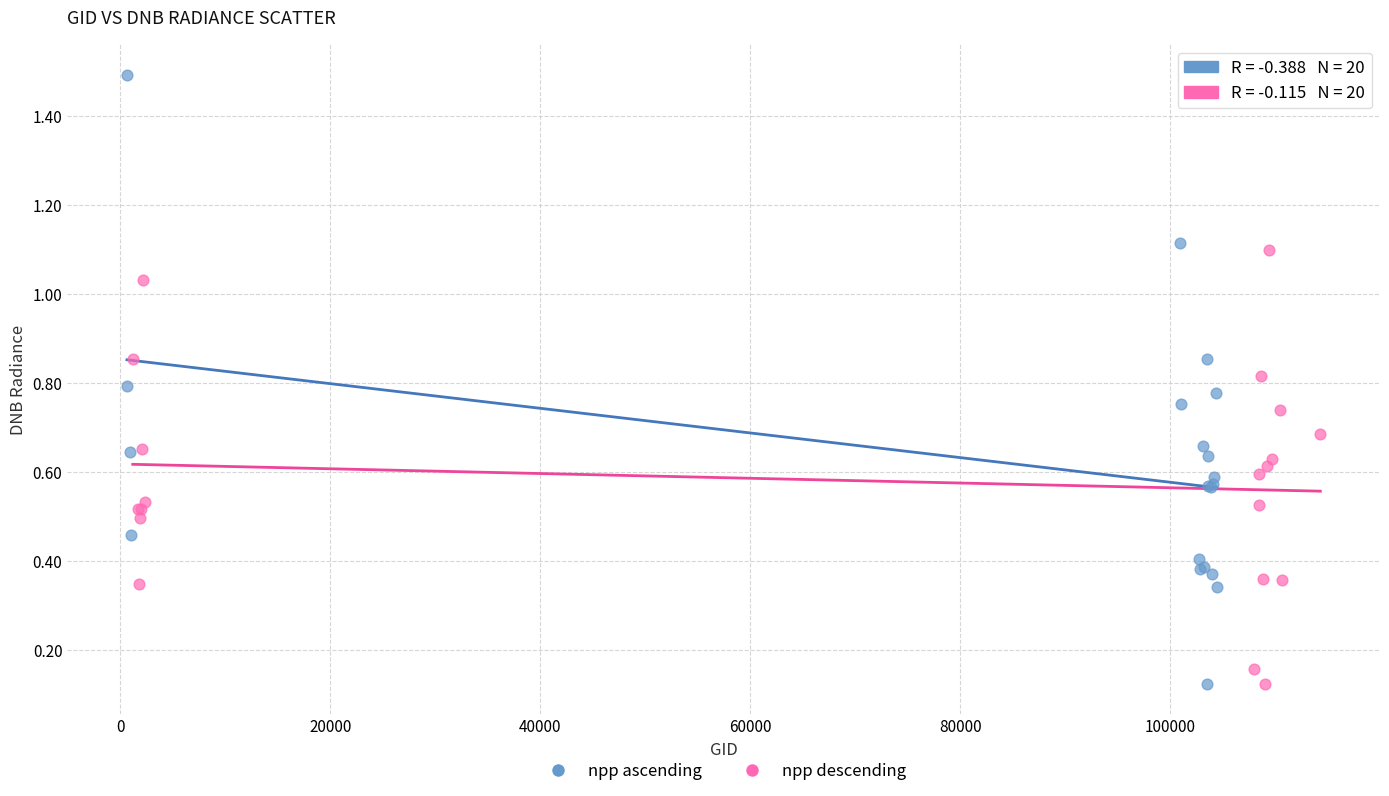

Which series has the largest Y range (max minus min)?

npp ascending